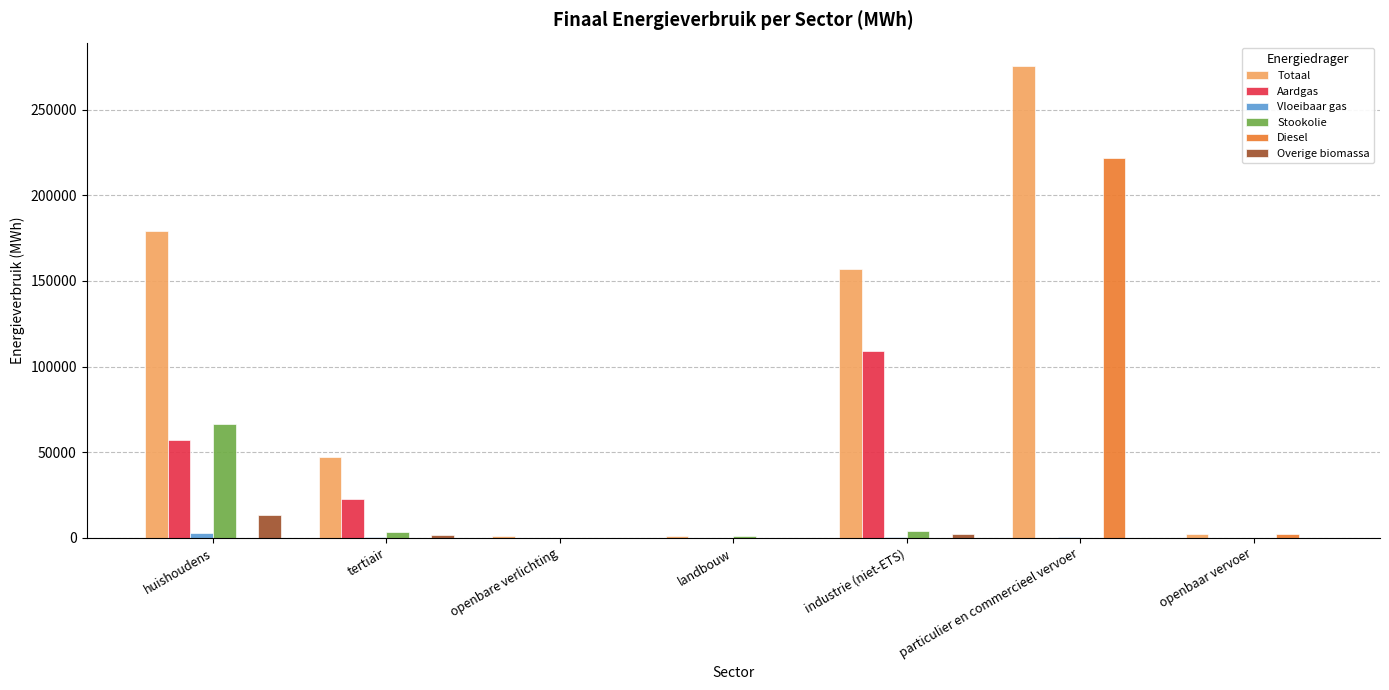

The Stookolie series shows 27289.2 at openbaar vervoer. True or false?

False